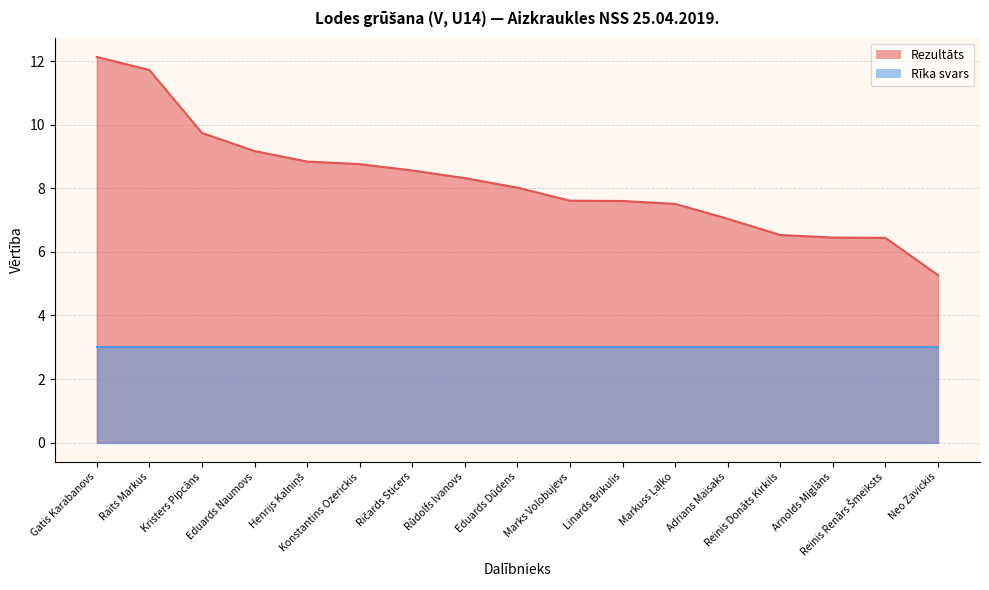

Rank the categories by value from lowest to highest.

Neo Zavickis, Reinis Renārs Šmeiksts, Arnolds Miglāns, Reinis Donāts Kirkils, Adrians Maisaks, Markuss Ļaļko, Linards Brikulis, Marks Volobujevs, Eduards Dūdens, Rūdolfs Ivanovs, Ričards Sticers, Konstantins Ozerickis, Henrijs Kalniņš, Eduards Naumovs, Kristers Pipcāns, Raits Markus, Gatis Karabanovs